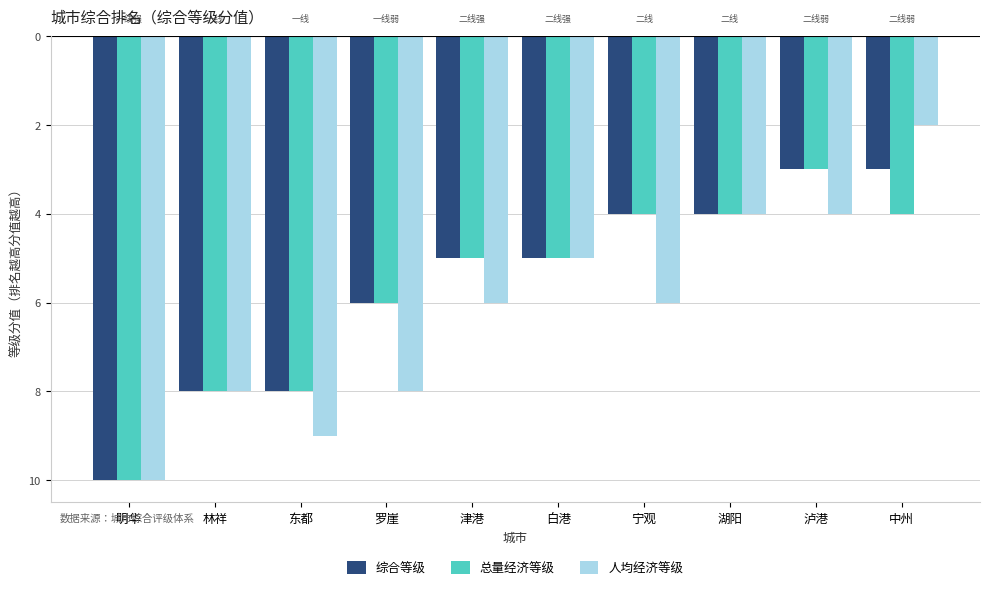

What are all the series names shown in the legend?

综合等级, 总量经济等级, 人均经济等级